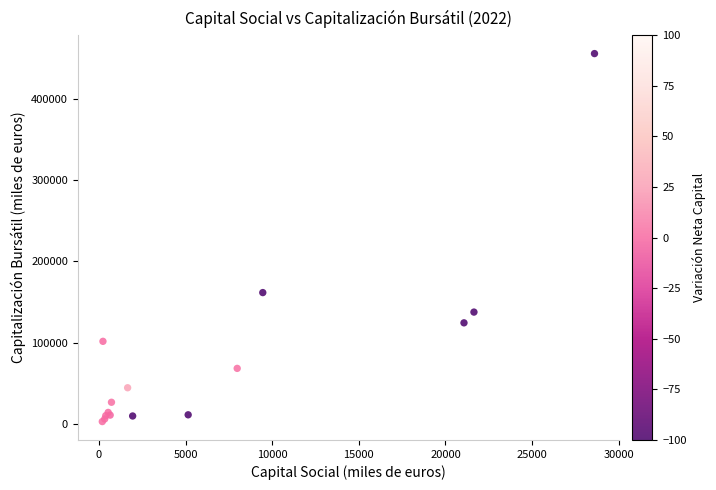

What Y value in the scatter plot is closest to 229186?

161559.1